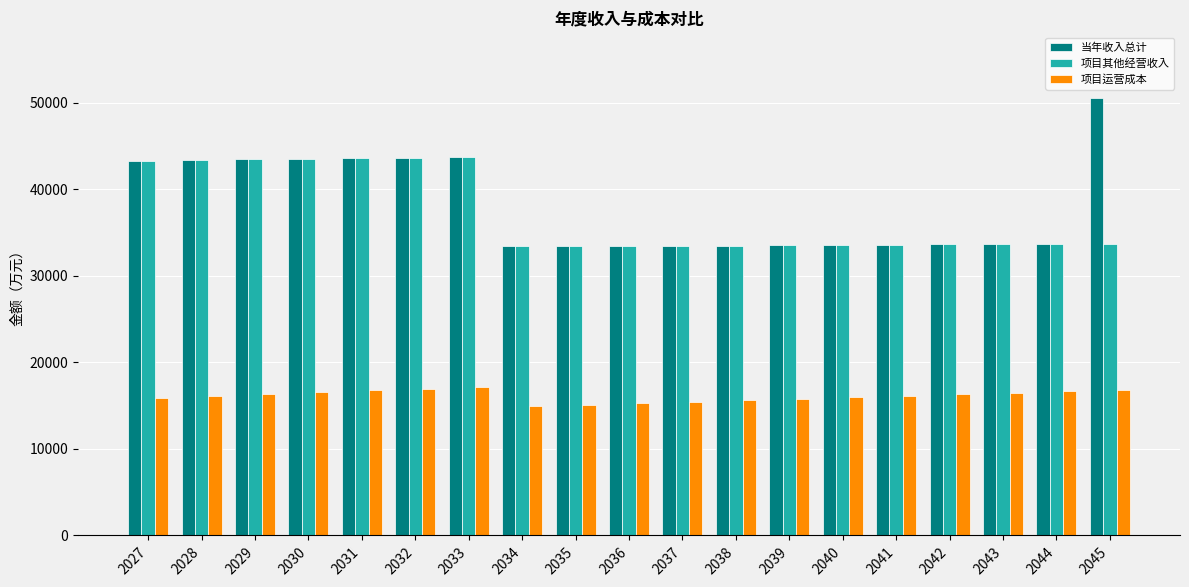

What is the maximum value for 项目其他经营收入?

43703.1